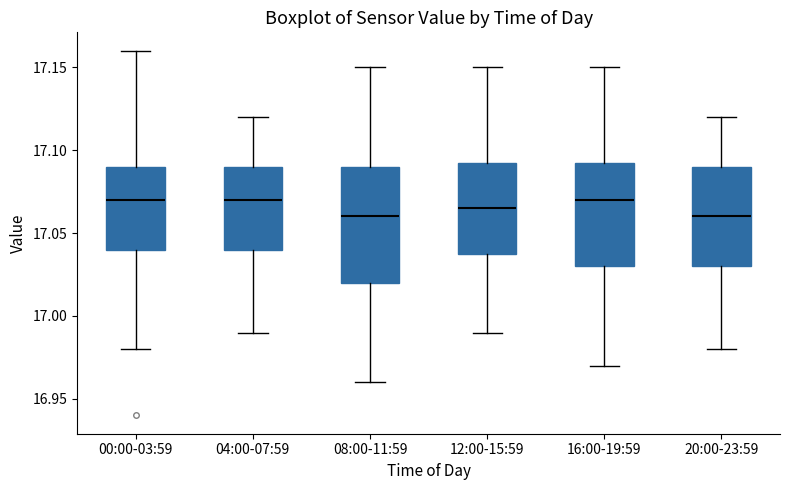

Reading left to right, read every box against the y-axis: the position of its median line, the range the box covers, and the ends of its whiskers. The values are not printed on the chart, so give them approximately, as read against the axis.

00:00-03:59: median 17.070, box 17.040 to 17.090, whiskers 16.980 to 17.160
04:00-07:59: median 17.070, box 17.040 to 17.090, whiskers 16.990 to 17.120
08:00-11:59: median 17.060, box 17.020 to 17.090, whiskers 16.960 to 17.150
12:00-15:59: median 17.065, box 17.040 to 17.095, whiskers 16.990 to 17.150
16:00-19:59: median 17.070, box 17.030 to 17.095, whiskers 16.970 to 17.150
20:00-23:59: median 17.060, box 17.030 to 17.090, whiskers 16.980 to 17.120